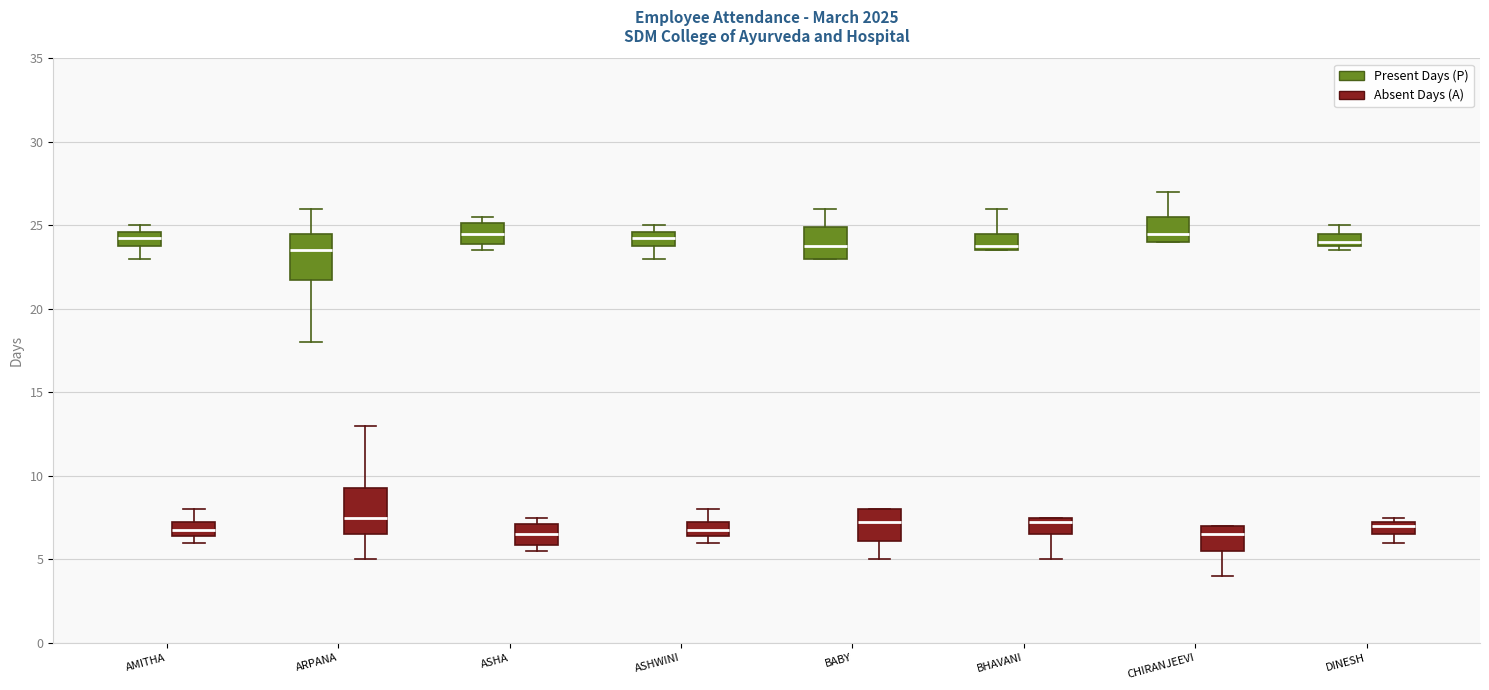

Where does the median line of the box for ASHA (Present Days (P)) sit on the y-axis? The values are not printed on the chart, so give them approximately, as read against the axis.

24.5